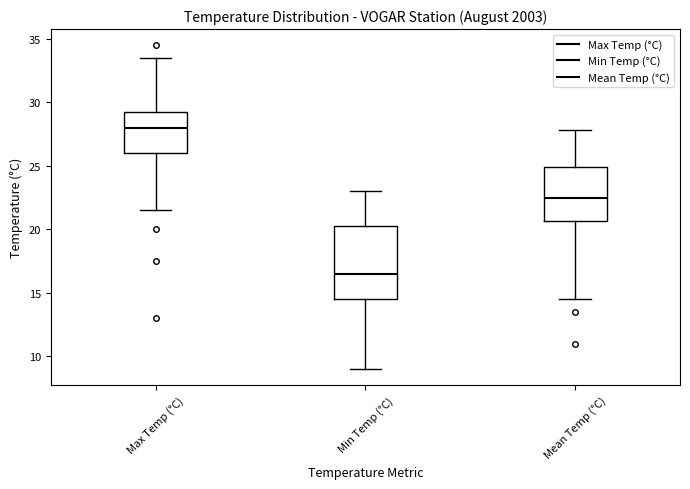

Which box is the tallest, from its lower edge to its upper edge?

Min Temp (°C)